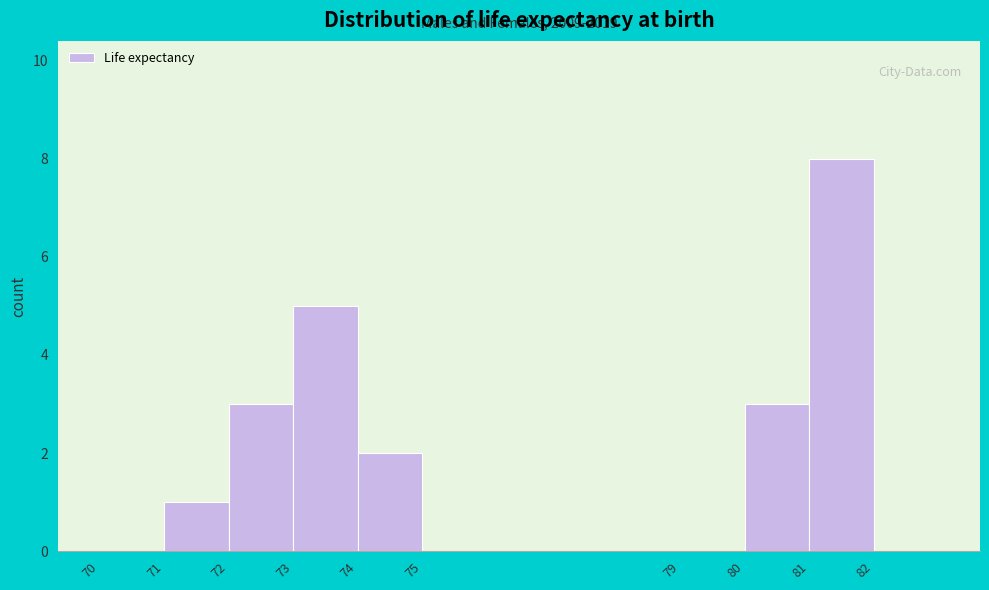

Over which range of the x-axis is the bar tallest?

81 to 82